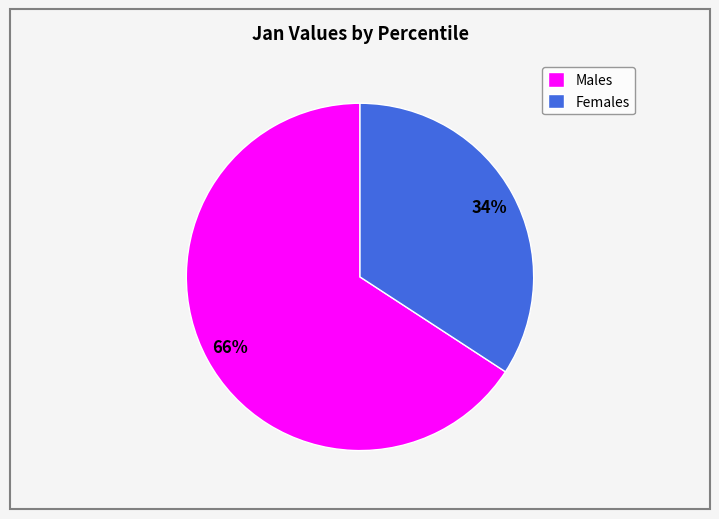

To the nearest percent, what is the difference between the largest and smallest slice percentages?

32%